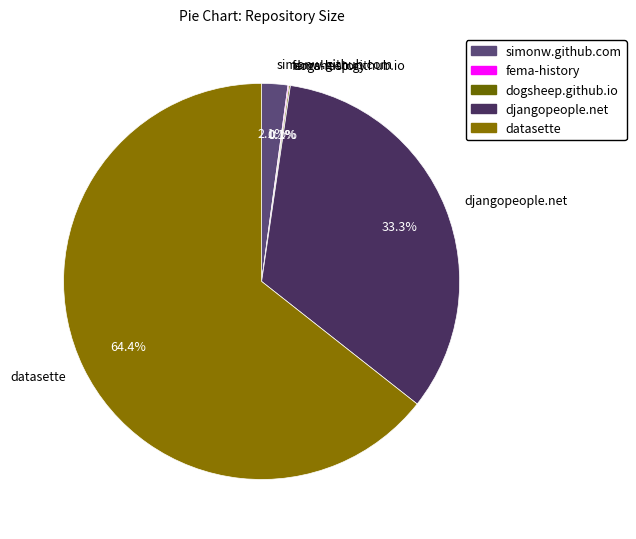

Which slice is the largest?

datasette